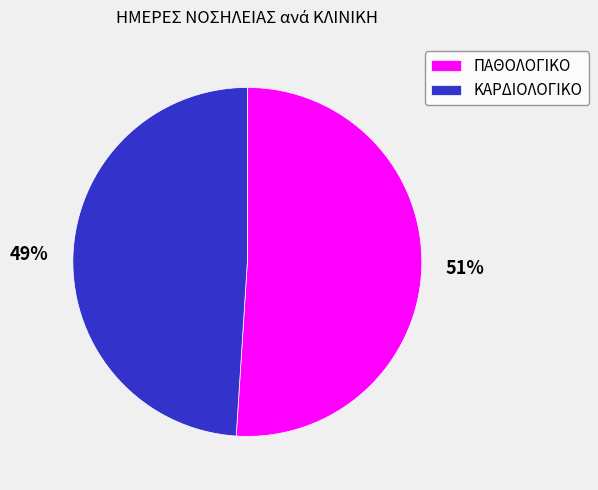

To the nearest percent, what portion does ΠΑΘΟΛΟΓΙΚΟ represent?

51%